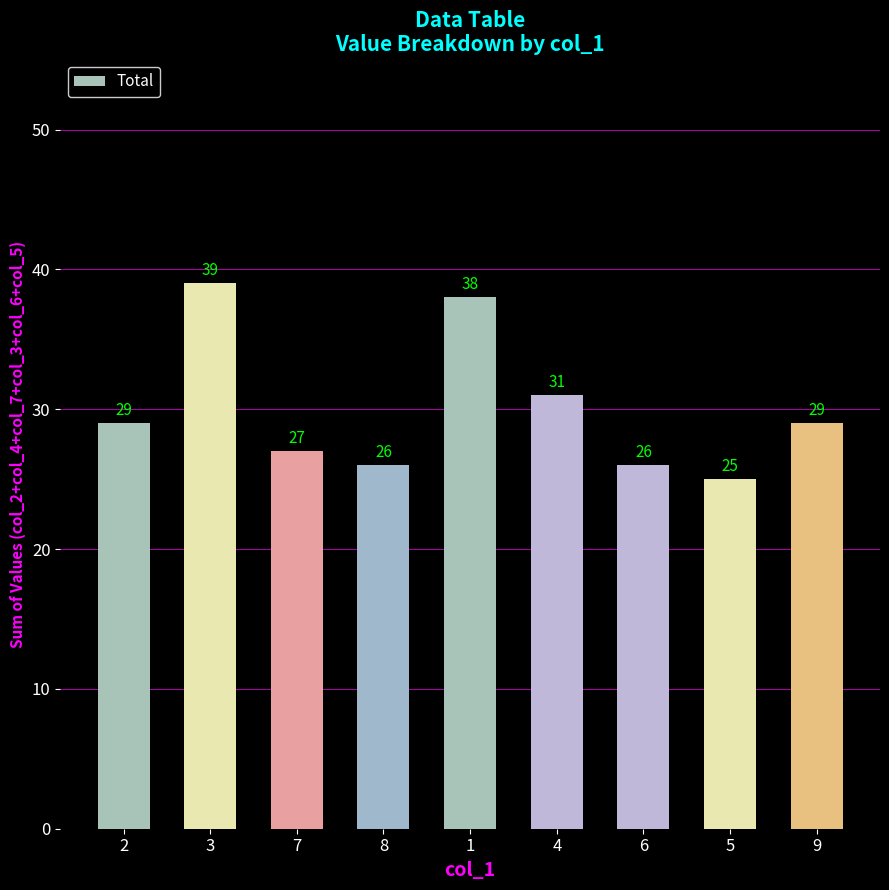

Which category has the highest value across all series?

3